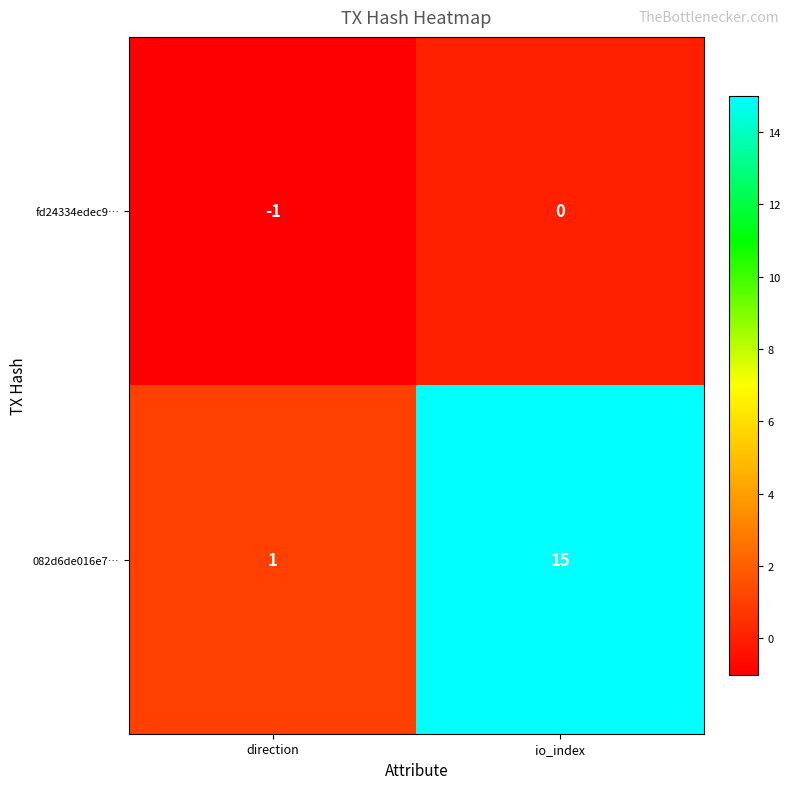

Reading right to left, list all the values displayed in this chart.

fd24334edec9…: io_index=0	direction=-1
082d6de016e7…: io_index=15	direction=1